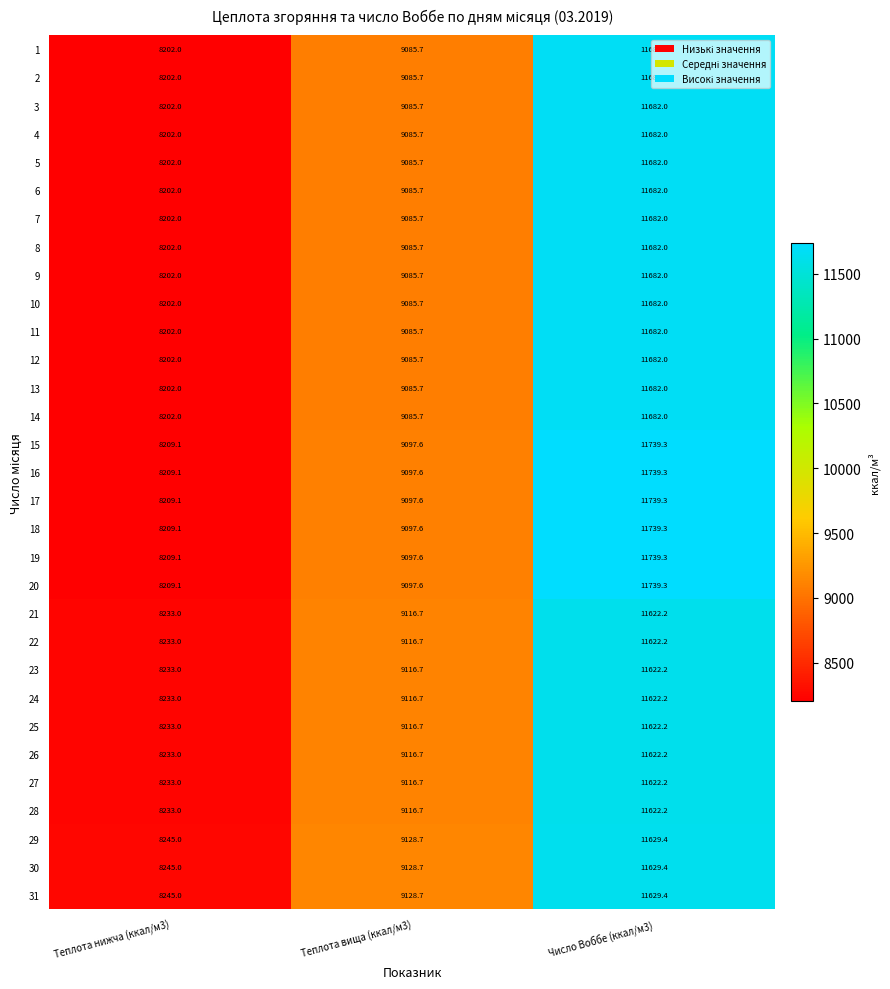

Which series has the largest total across all categories?

15